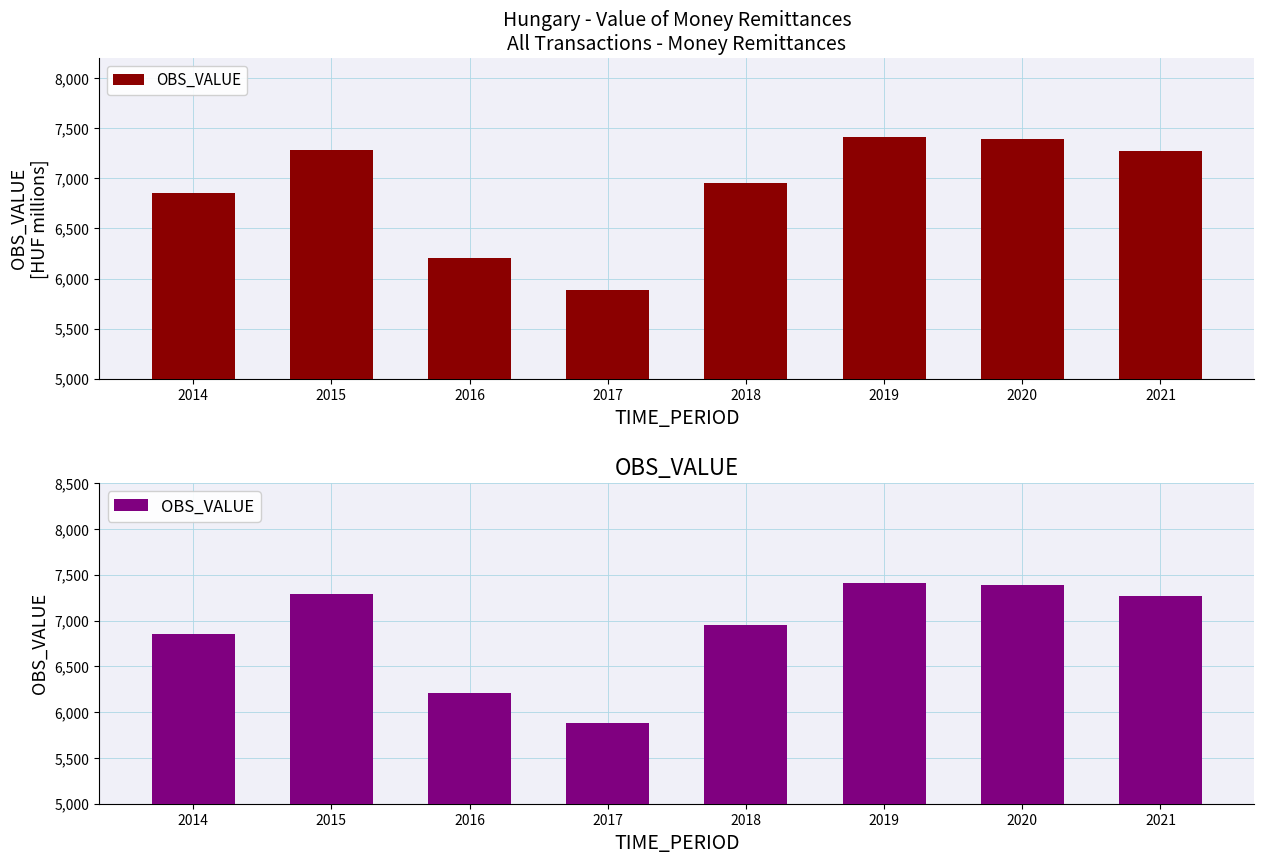

List the labels in order of value, largest first.

2019, 2020, 2015, 2021, 2018, 2014, 2016, 2017